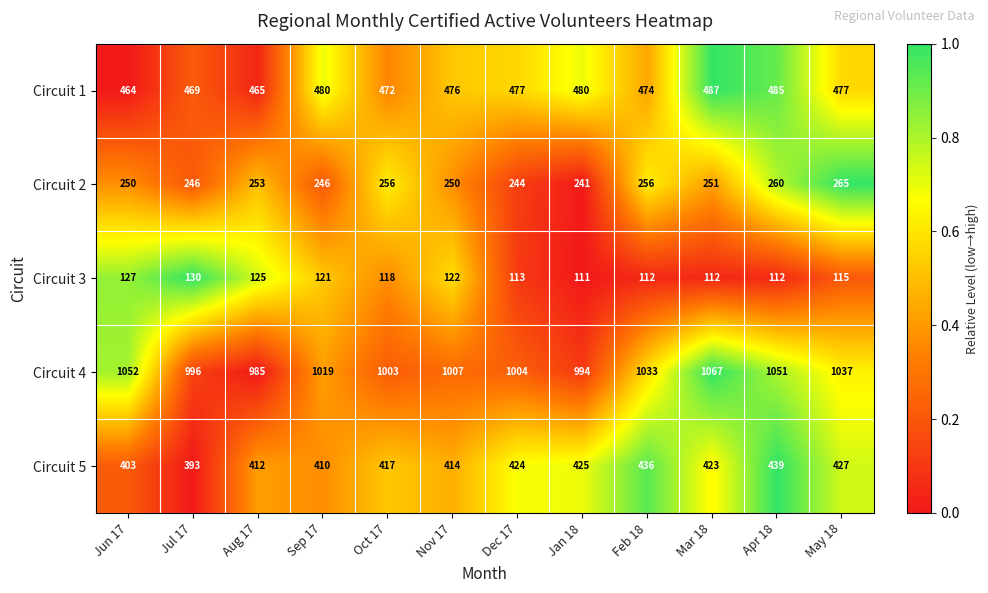

Between Sep 17 and Apr 18, which series saw the biggest shift?

Circuit 4